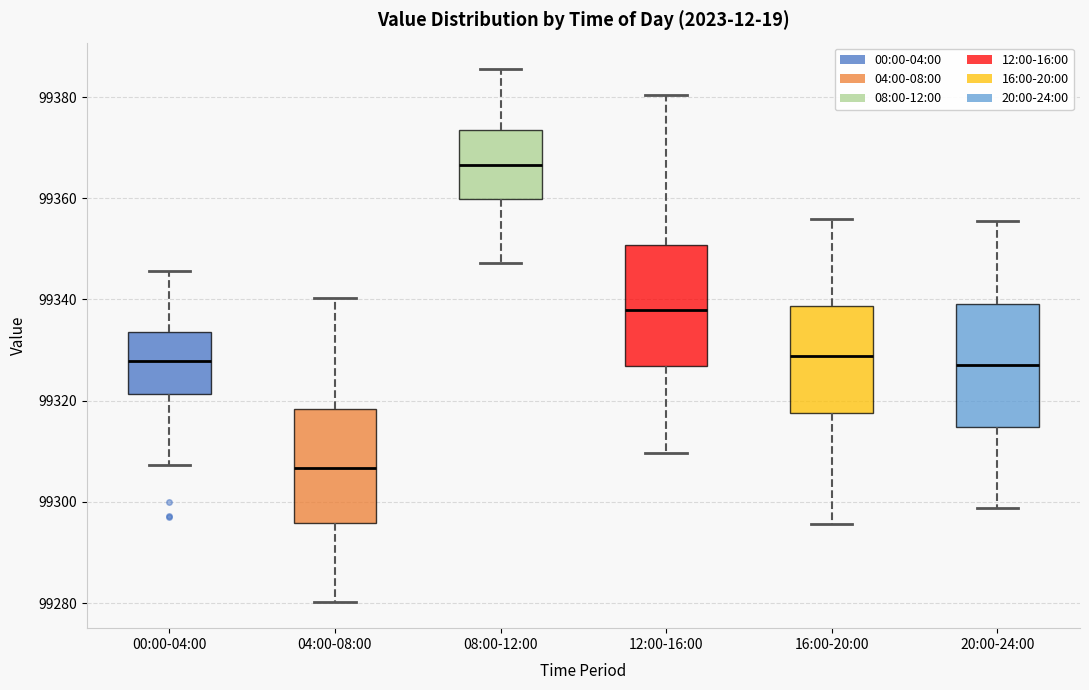

Where does the lower whisker of the box for 00:00-04:00 end on the y-axis? The values are not printed on the chart, so give them approximately, as read against the axis.

99308